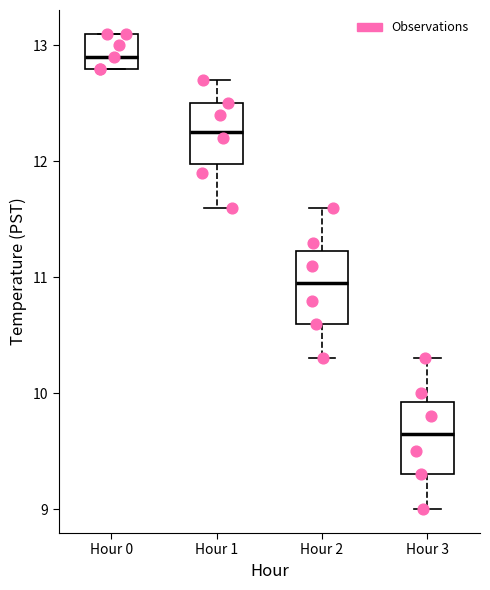

Where does the upper whisker of the box for Hour 1 end on the y-axis? The values are not printed on the chart, so give them approximately, as read against the axis.

12.7